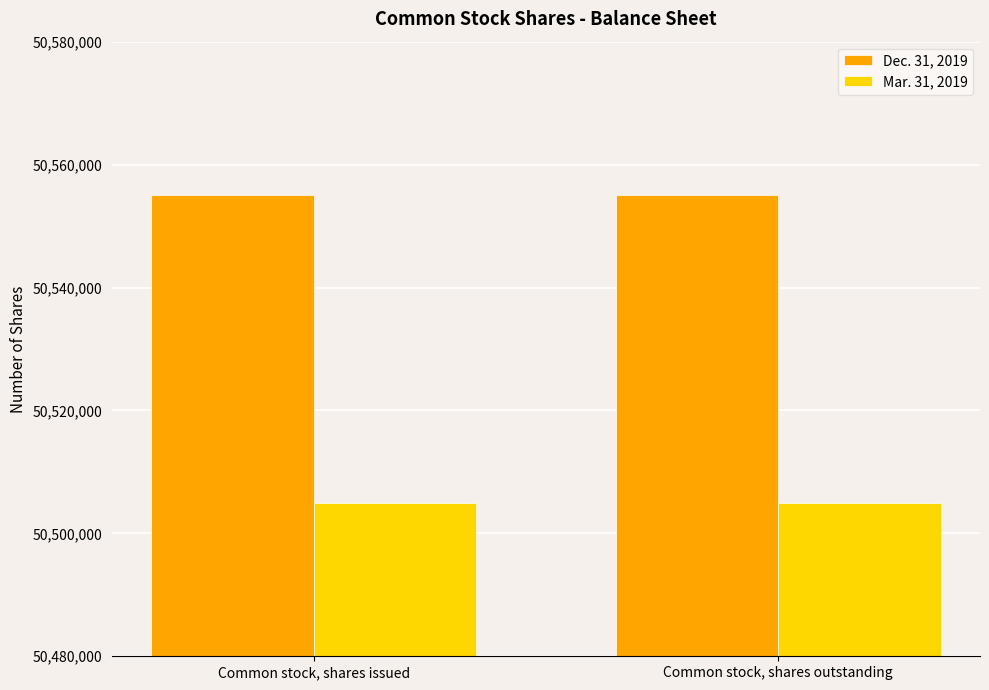

At how many categories does at least one series exceed 50513821?

2